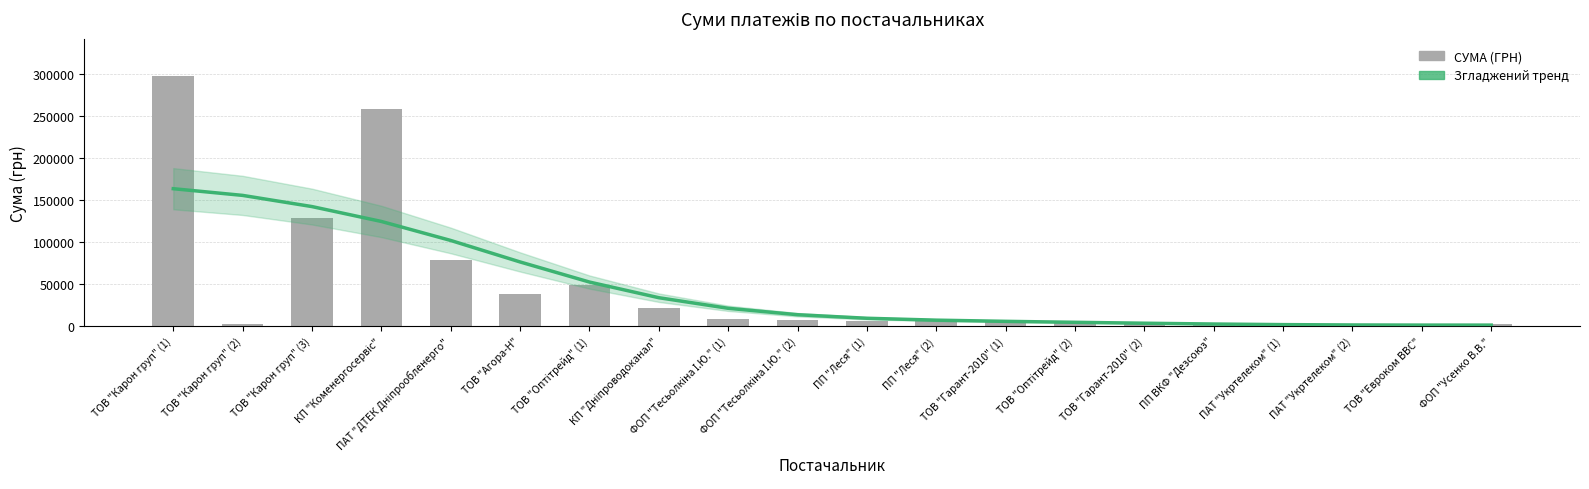

What is the value of the Згладжений тренд bar at the 13th from the left?

5519.8